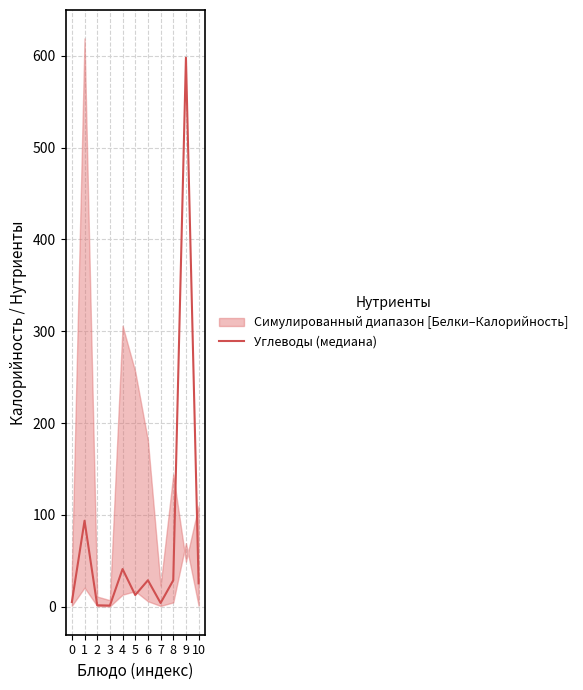

What is the difference between the maximum and minimum values?

596.9